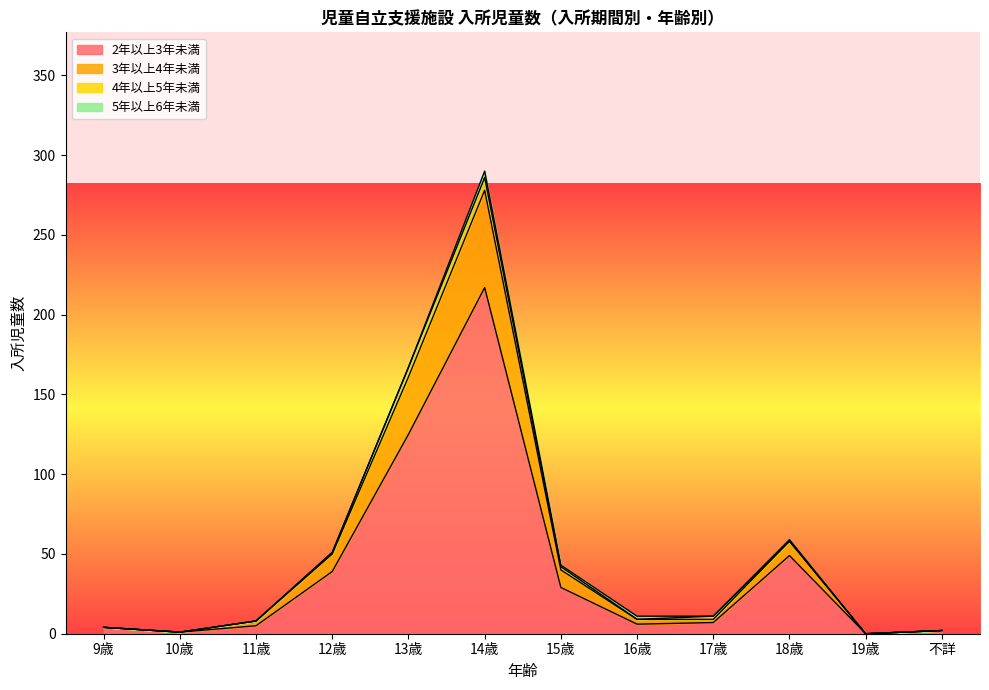

True or false: 3年以上4年未満 and 2年以上3年未満 cross at least once.

False